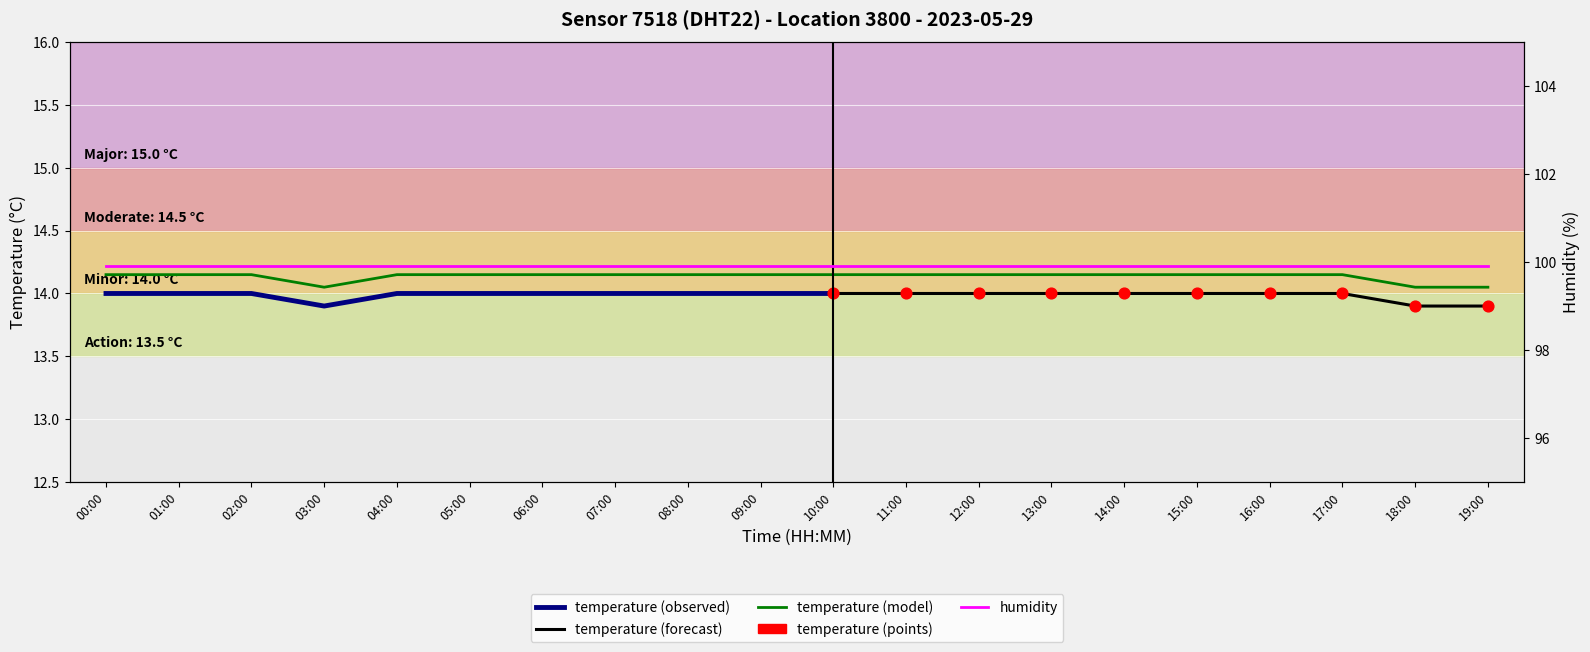

Approximately how many times larger is the value at 12:00 compared to 13:00?

1.0